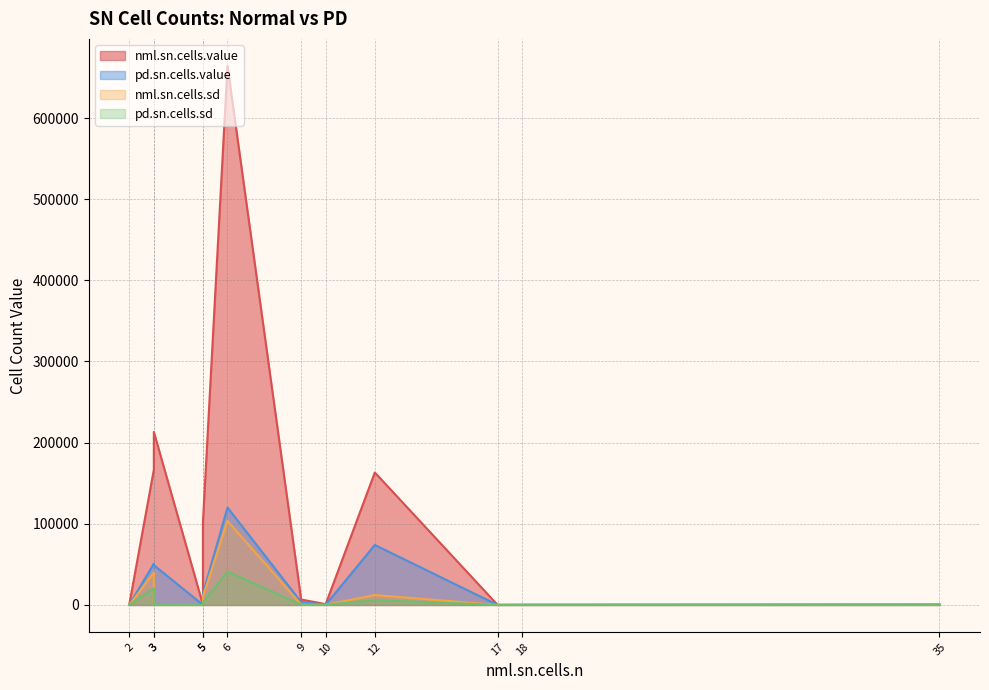

True or false: pd.sn.cells.value and pd.sn.cells.sd cross at least once.

False